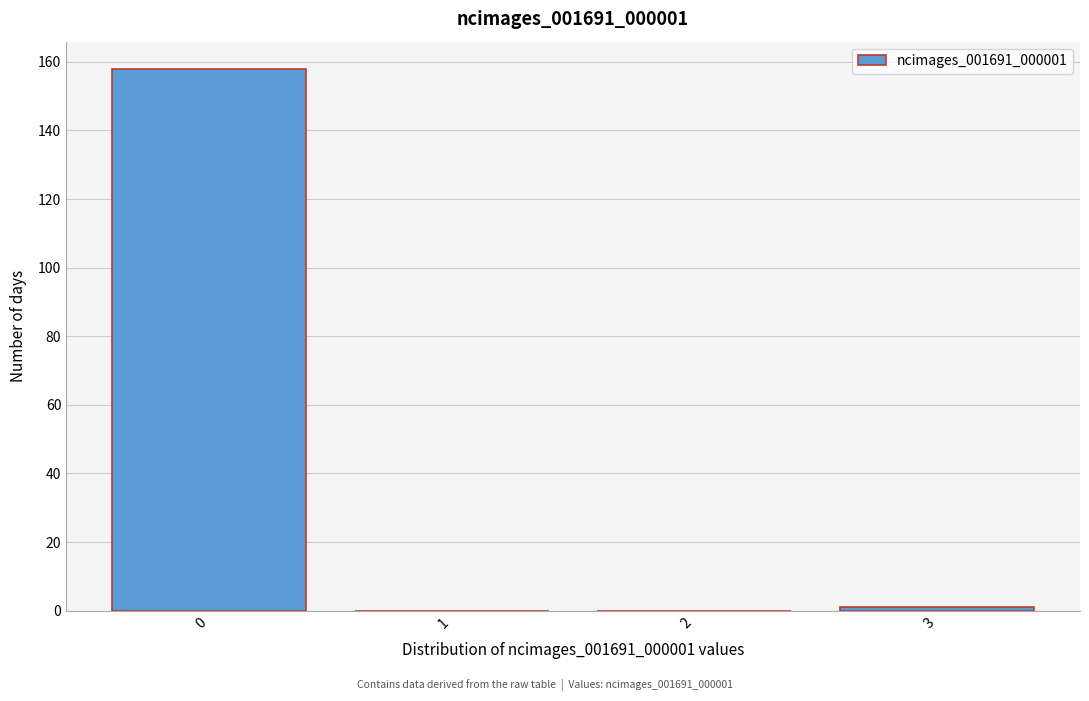

Reading right to left, transcribe all the data shown in this chart.

3=1	2=0	1=0	0=158